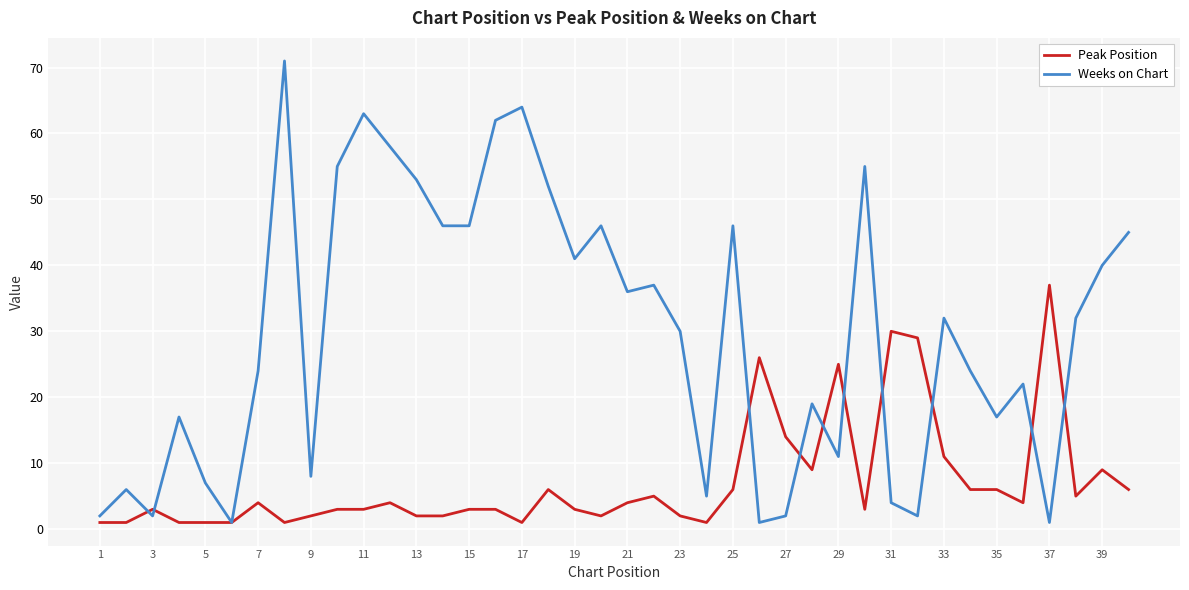

What is the highest value of the Peak Position series?

37